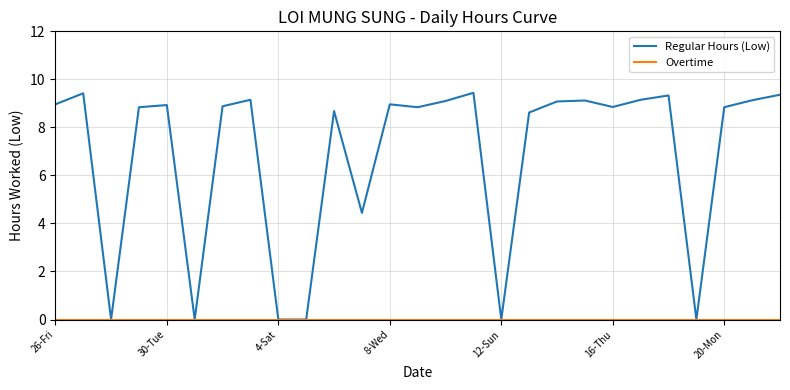

Which series has the widest spread of values?

Regular Hours (Low)